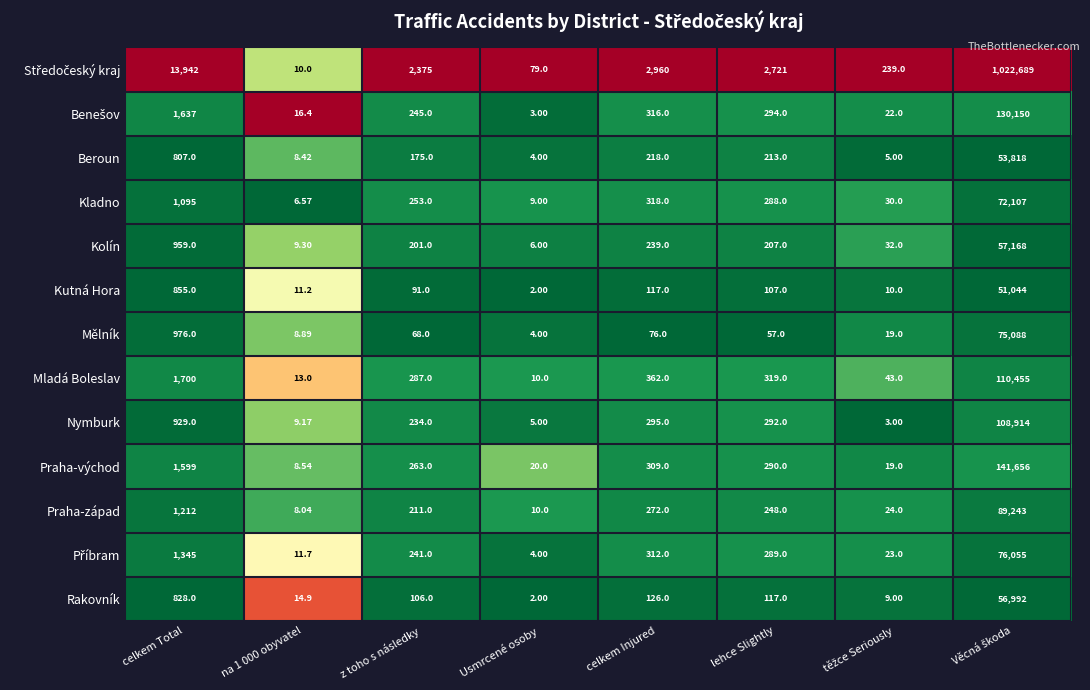

At which label is Rakovník closest to 28497?

celkem Total